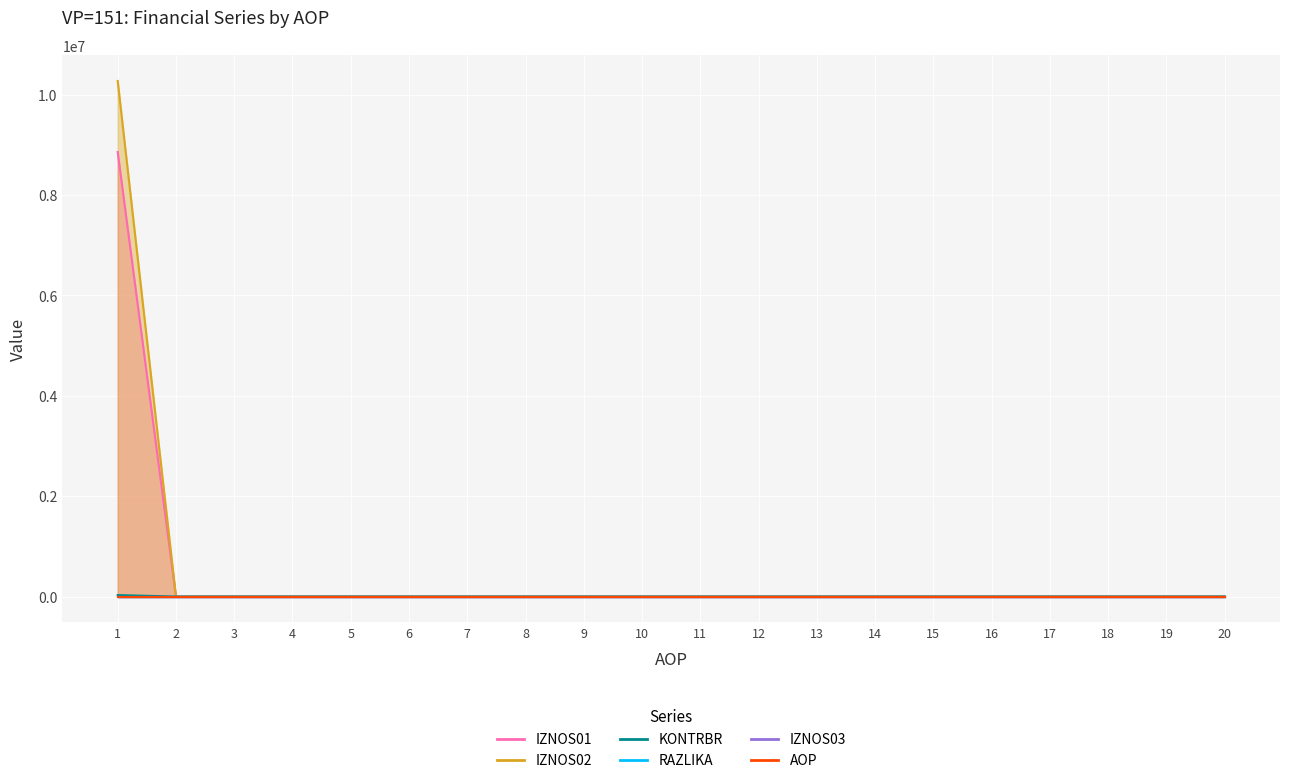

List the labels in order of IZNOS01 value, largest first.

1, 2, 3, 4, 5, 6, 7, 8, 9, 10, 11, 12, 13, 14, 15, 16, 17, 18, 19, 20